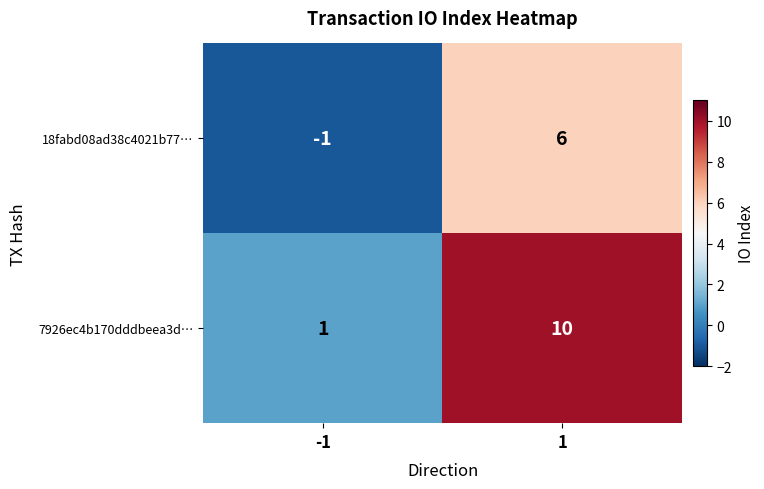

Is it true that 18fabd08ad38c4021b77… equals 6 at 1?

True